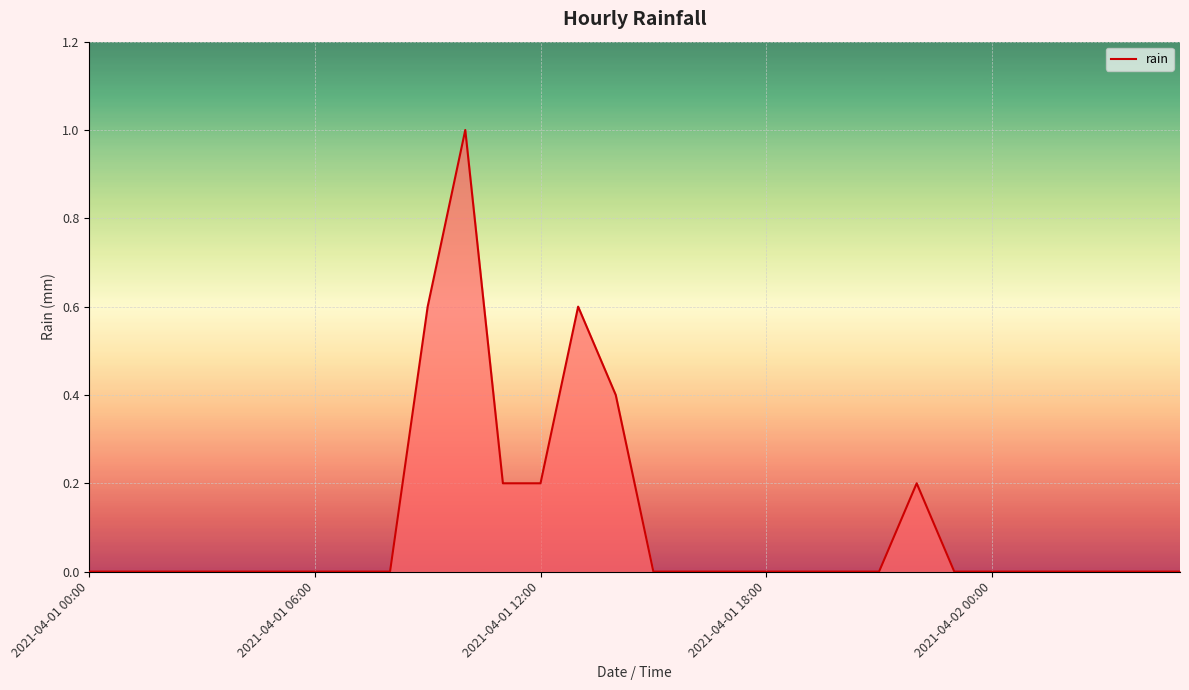

What is the maximum value shown in the chart?

1.0